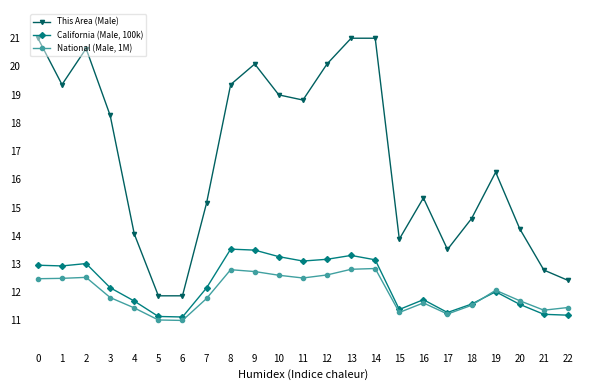

Is it true that California (Male, 100k) equals 13.2 at 12?

True